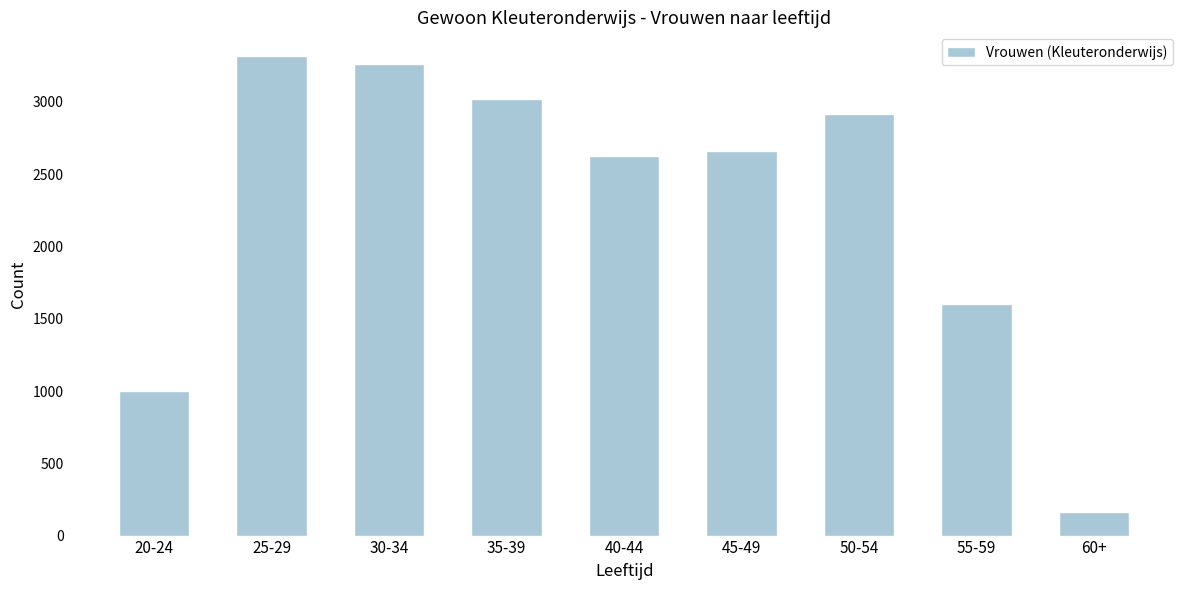

Reading left to right, what are all the values shown in this chart?

20-24=997	25-29=3315	30-34=3262	35-39=3023	40-44=2627	45-49=2660	50-54=2915	55-59=1603	60+=161